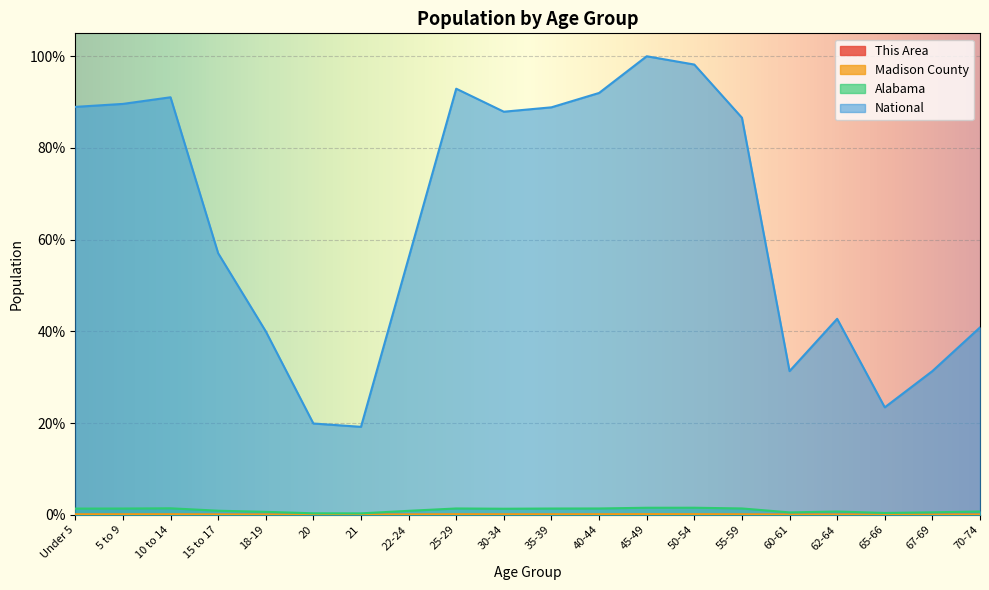

Which category has the highest value in the Madison County series?

45-49